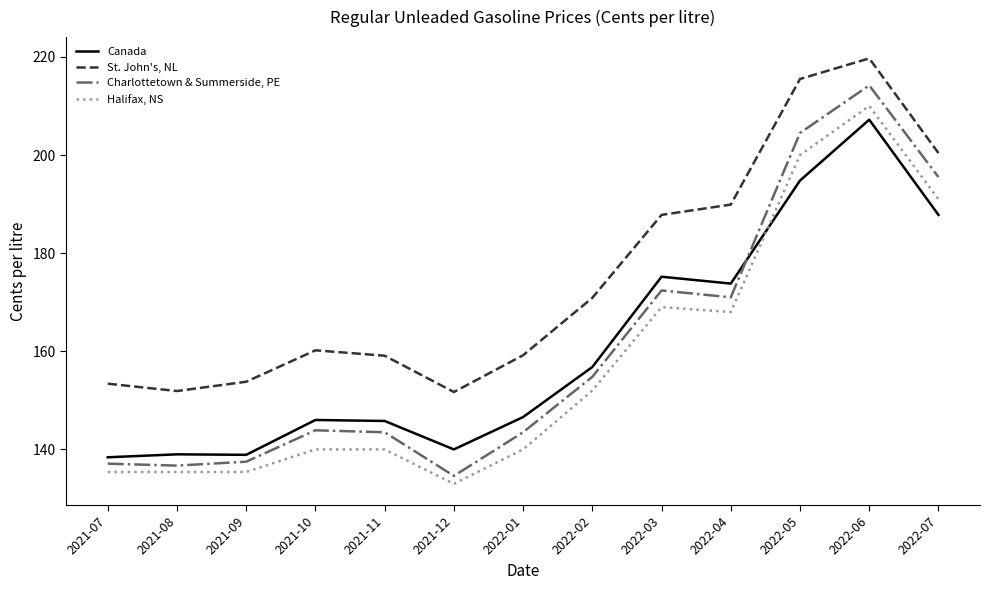

What is the spread (max minus min) of values at 2022-02?

18.9